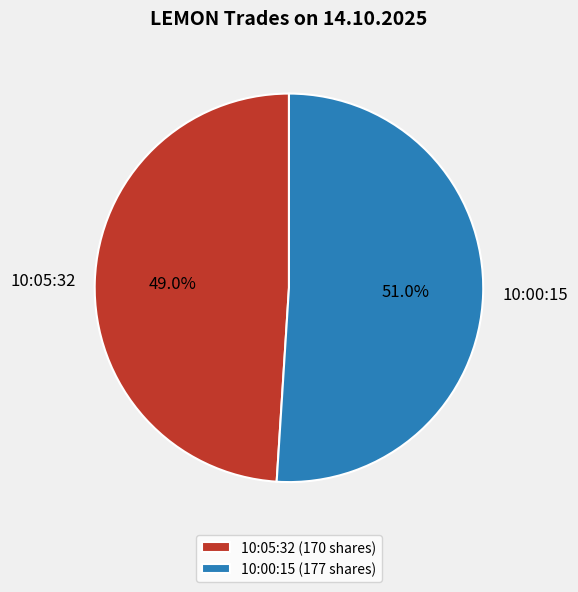

Which category has the biggest portion of the pie?

10:00:15